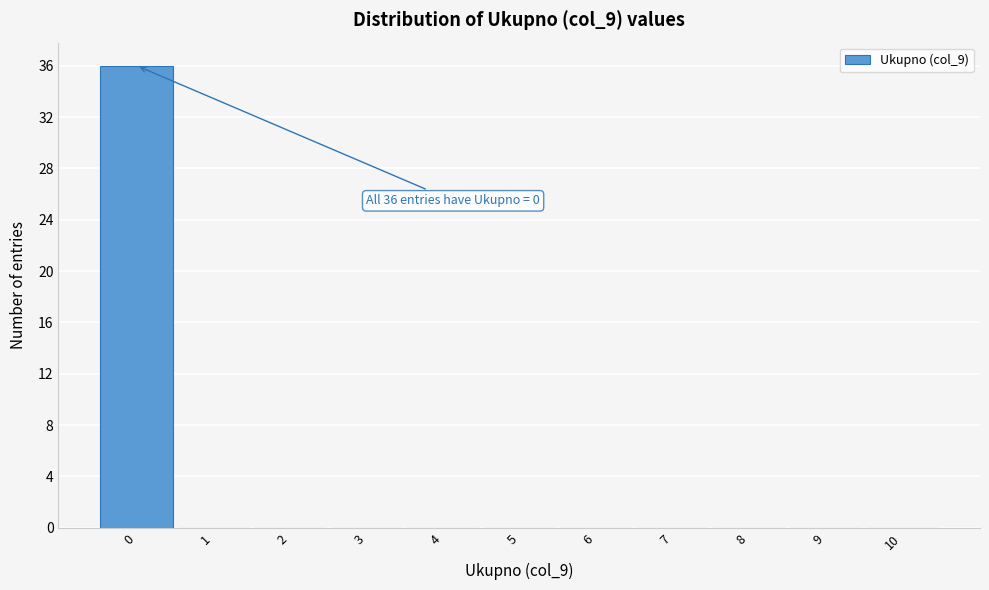

Over which range of the x-axis is the bar tallest?

-0.5 to 0.5